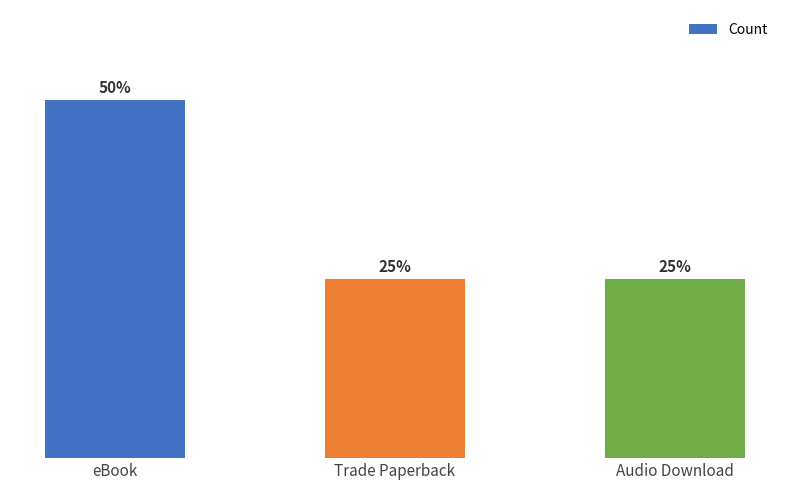

Which category has the lowest value across all series?

Trade Paperback